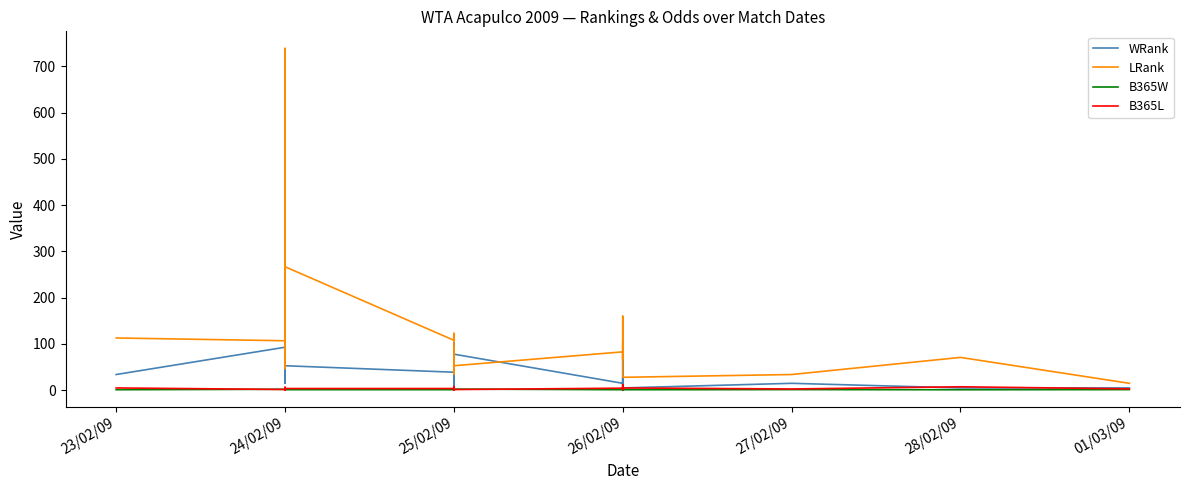

What is the difference between the maximum and minimum values in the B365W series?

3.5